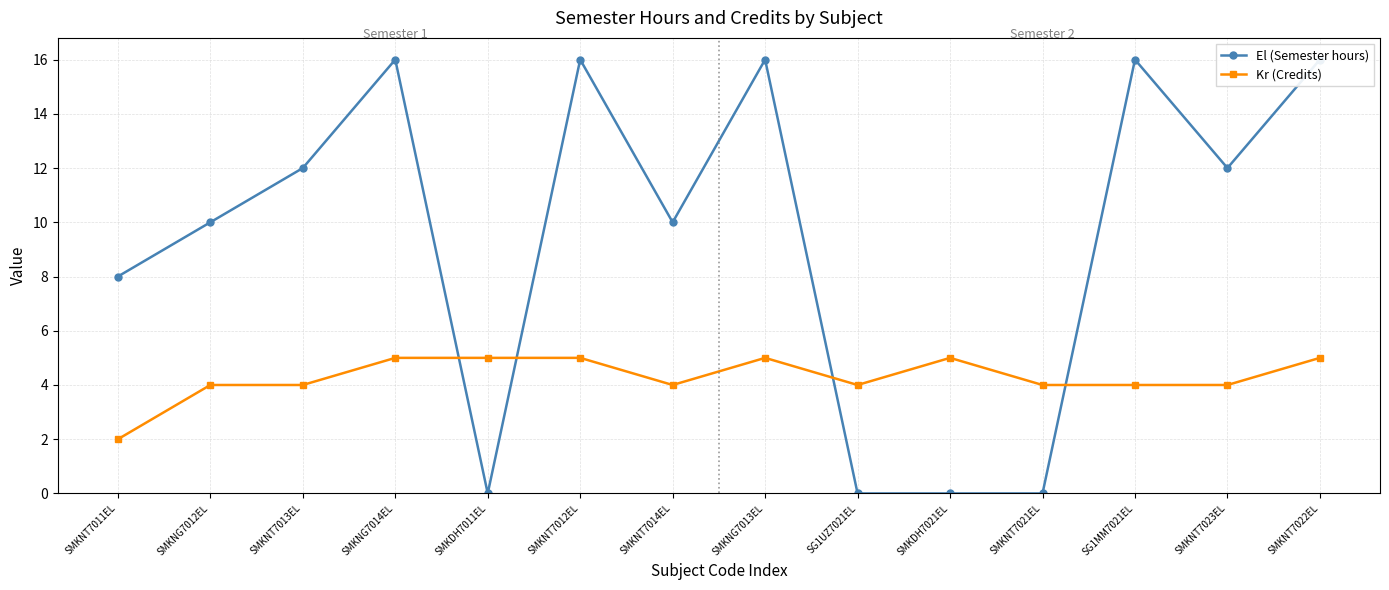

Reading right to left, transcribe all the data shown in this chart.

El (Semester hours): 16	12	16	0	0	0	16	10	16	0	16	12	10	8
Kr (Credits): 5	4	4	4	5	4	5	4	5	5	5	4	4	2